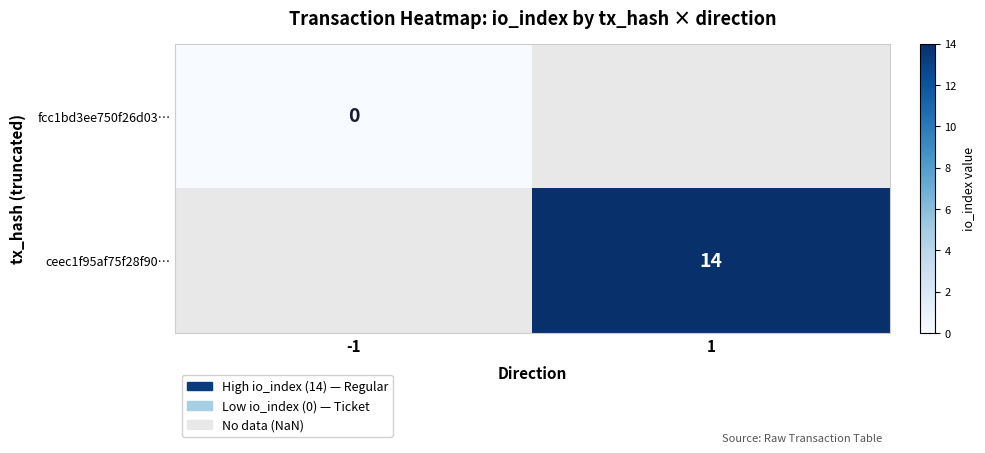

Count the number of categories in the chart.

2